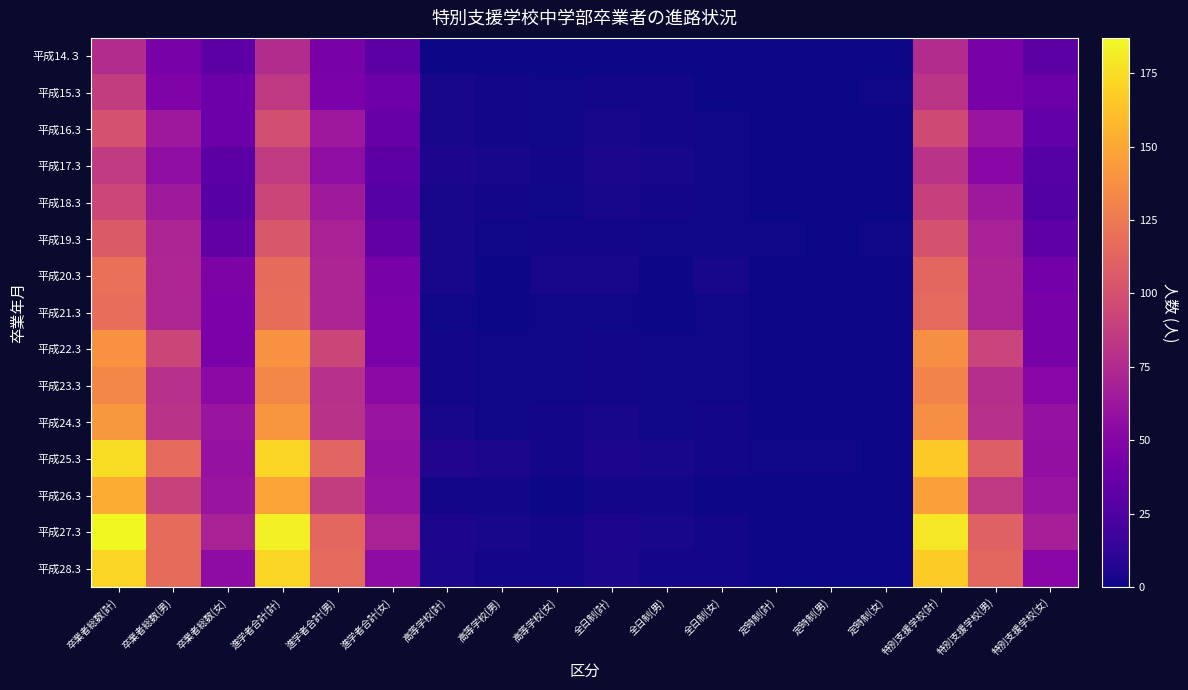

How many categories are shown in the chart?

18